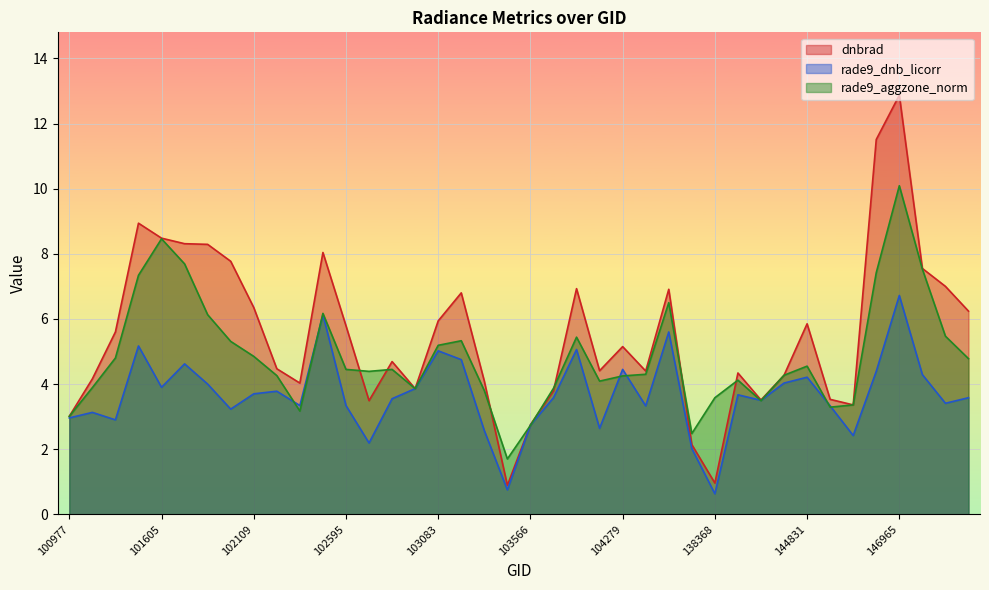

What is the sum of the rade9_dnb_licorr values at 102109 and 102602?

5.9